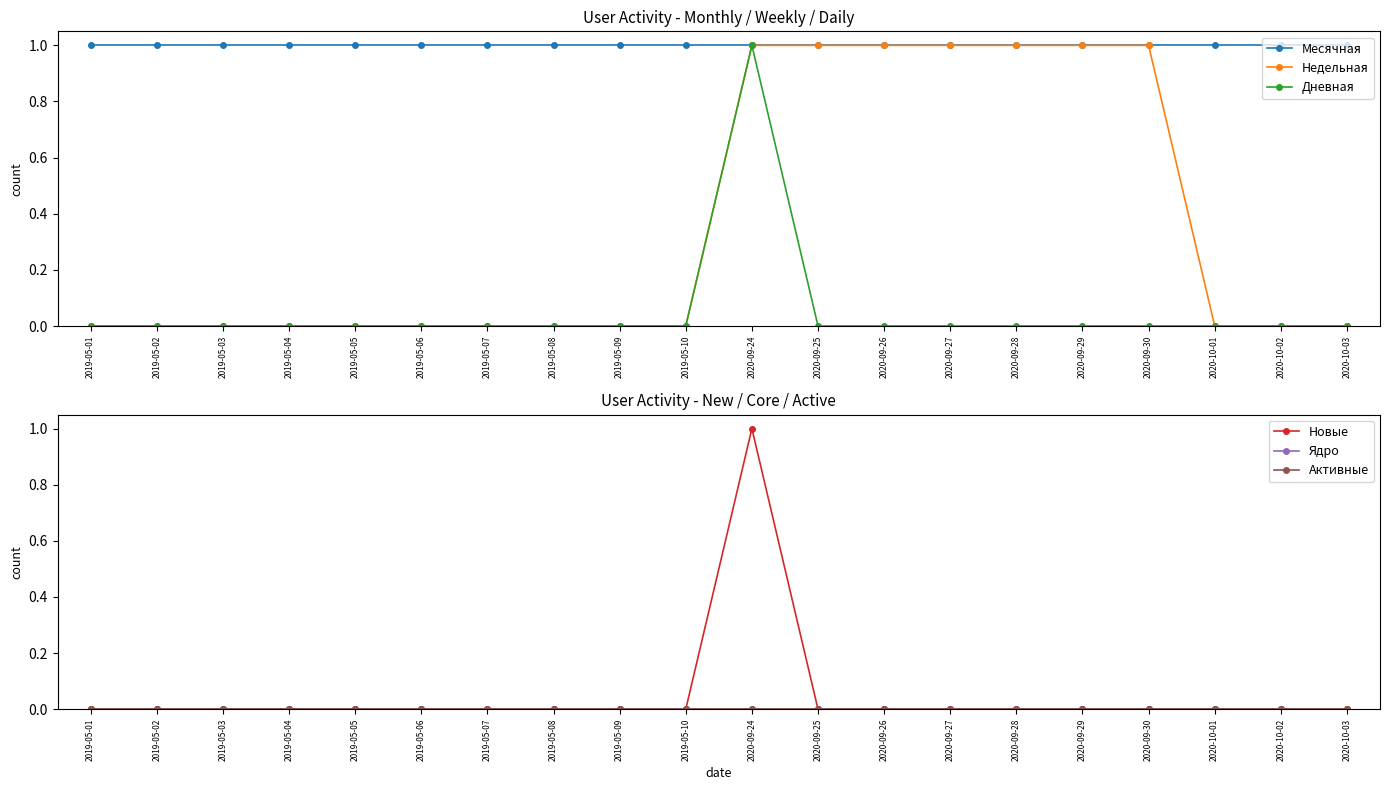

How many lines are shown in the chart?

6